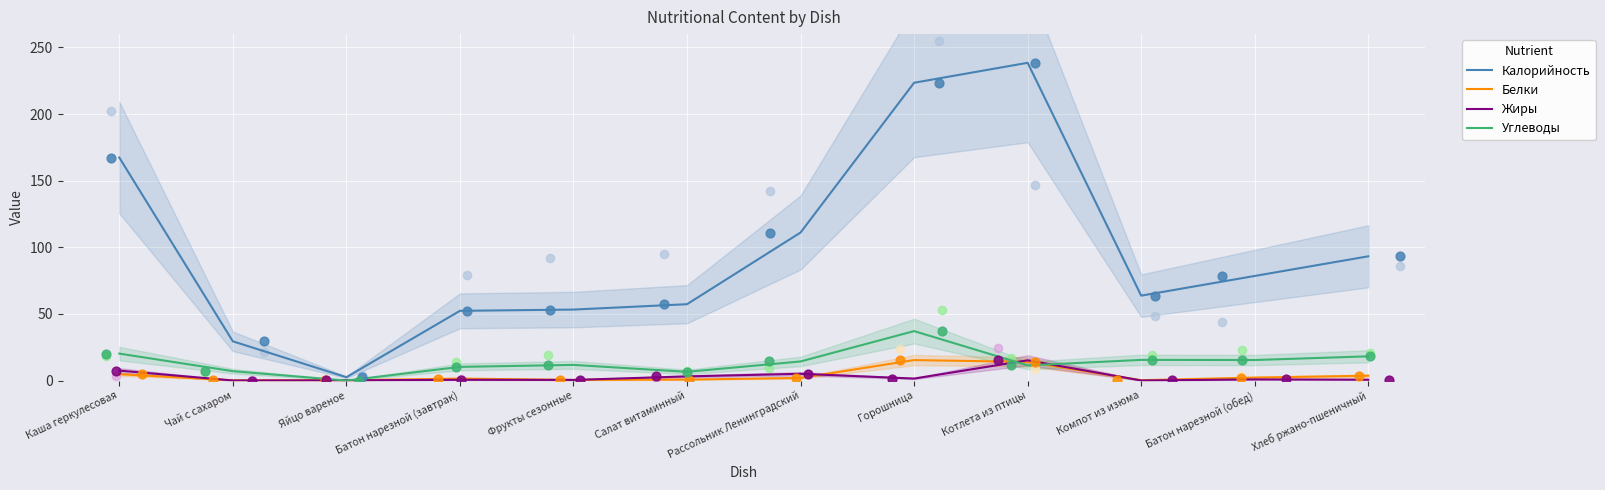

Which series contains the lowest Y value?

Углеводы